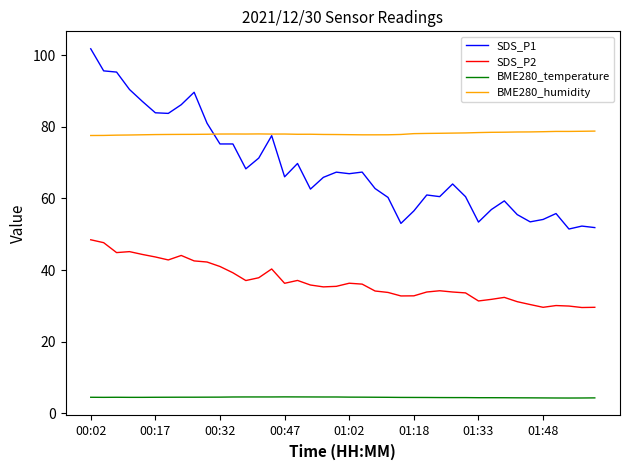

What is the difference between the maximum and second lowest values in the BME280_humidity series?

1.2